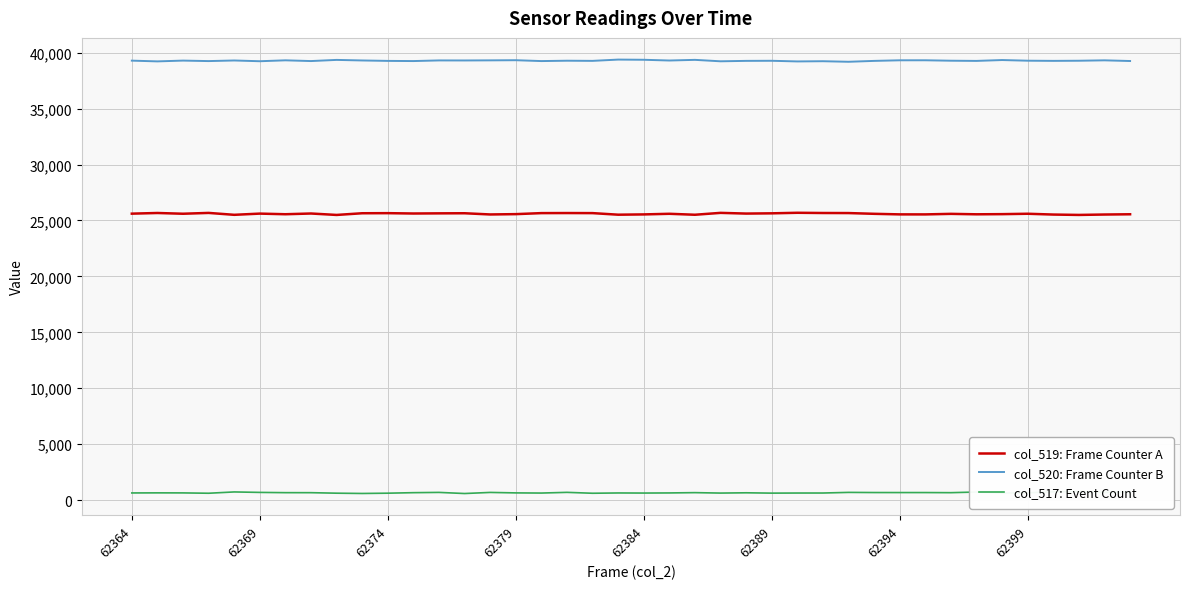

What is the sum of the col_520: Frame Counter B values at 62389 and 62384?

78638